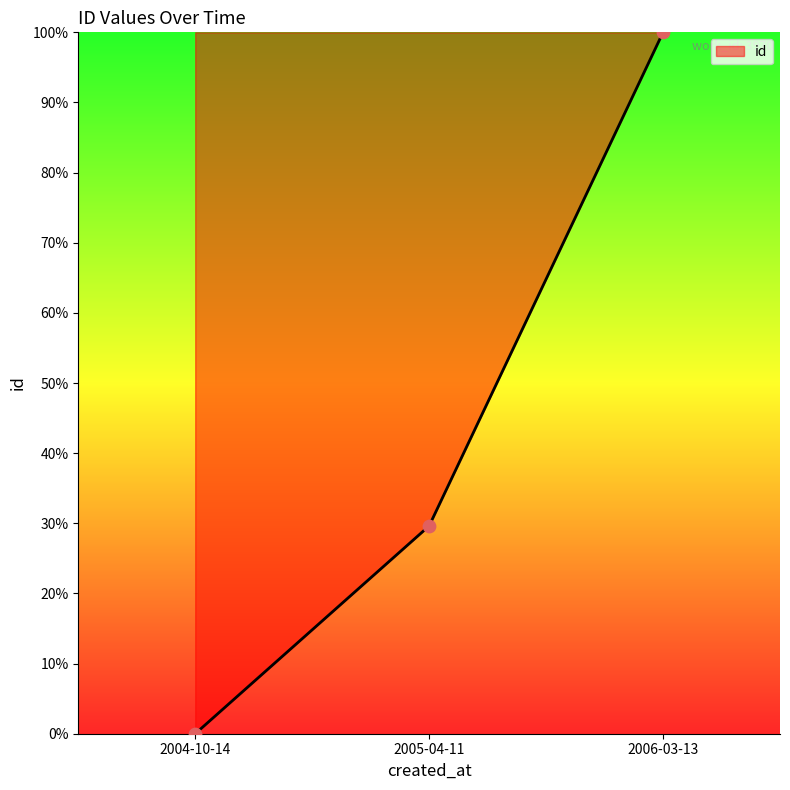

What is the change in value from 2004-10-14 to 2006-03-13?

+100.0